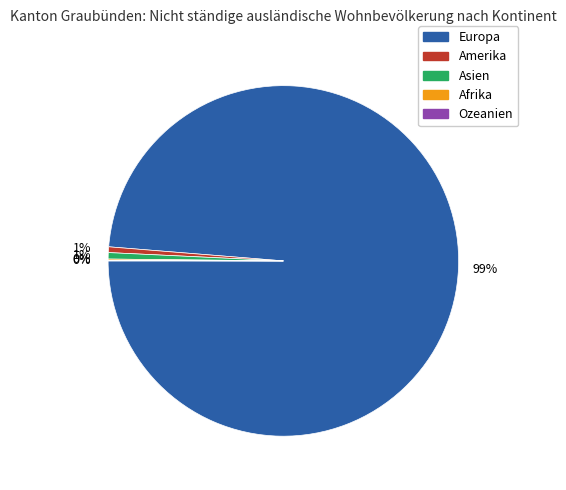

What percentage is the Asien slice, to the nearest percent?

1%